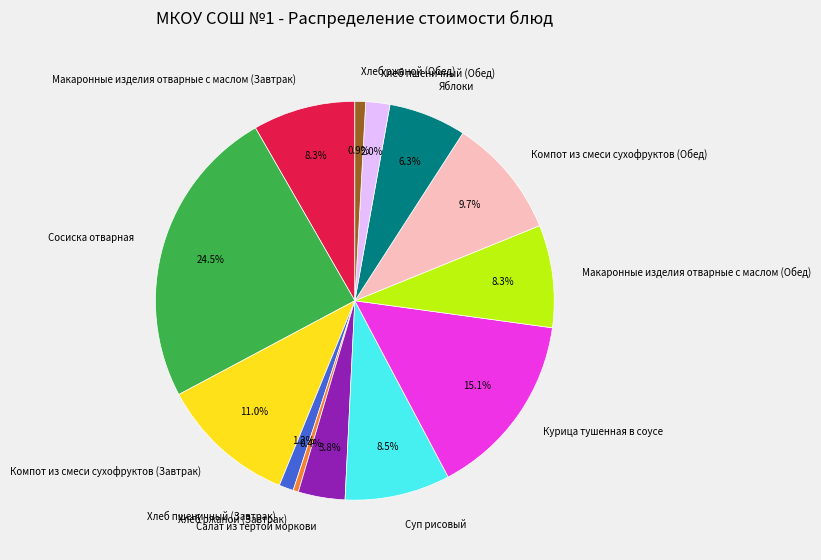

What portion of the pie excludes Курица тушенная в соусе?

84.9%